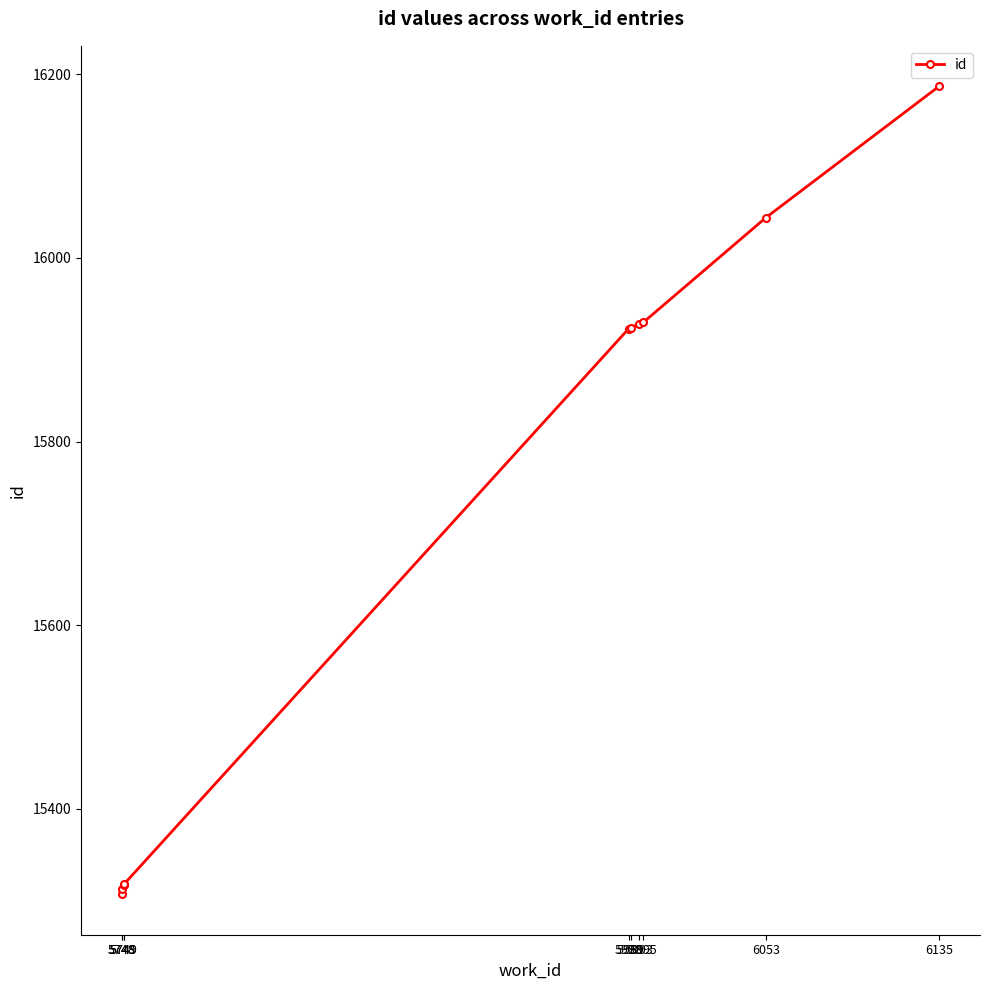

Does the chart display data point markers on the line(s)?

Yes